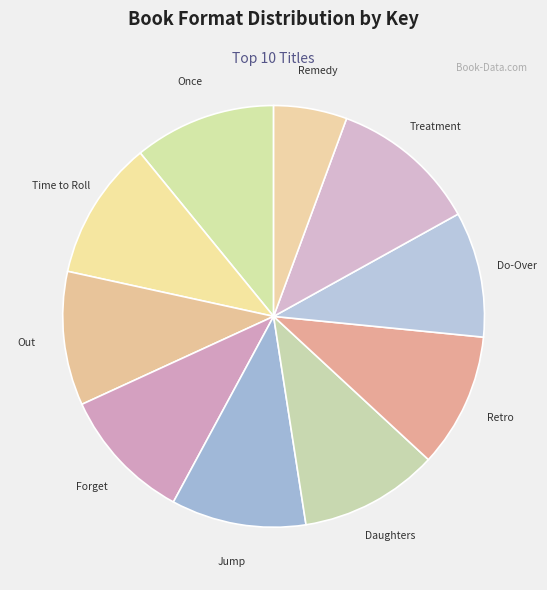

What is the largest slice in the pie chart?

Treatment